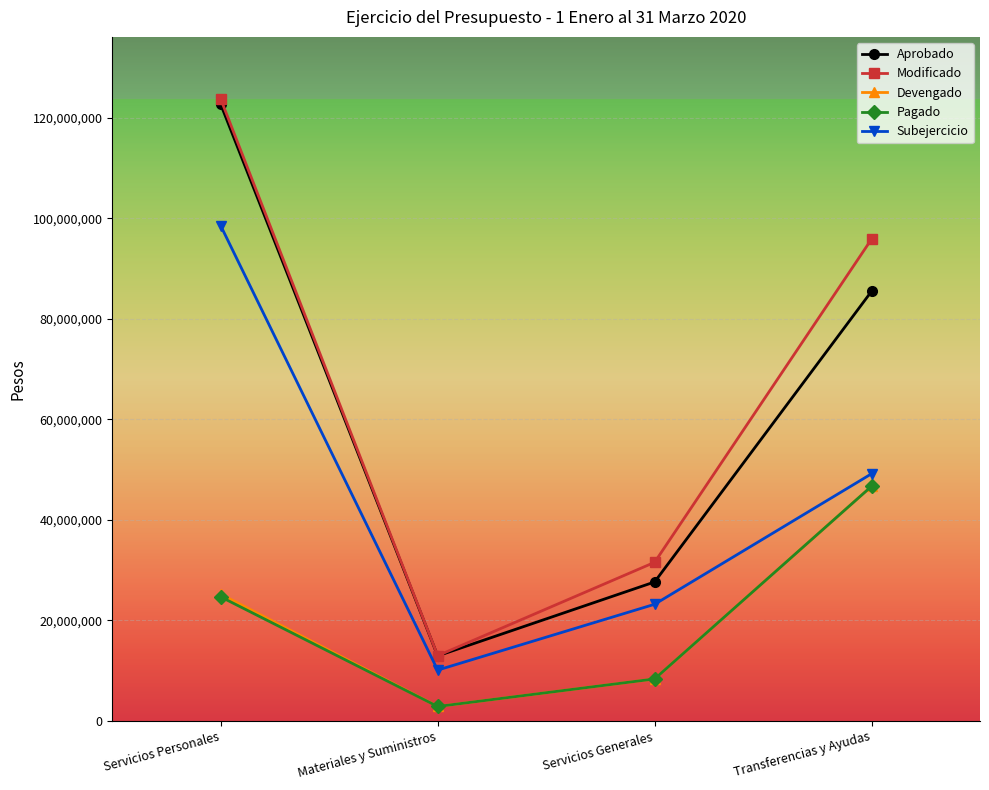

The value of Modificado at Transferencias y Ayudas is 59263904. True or false?

False